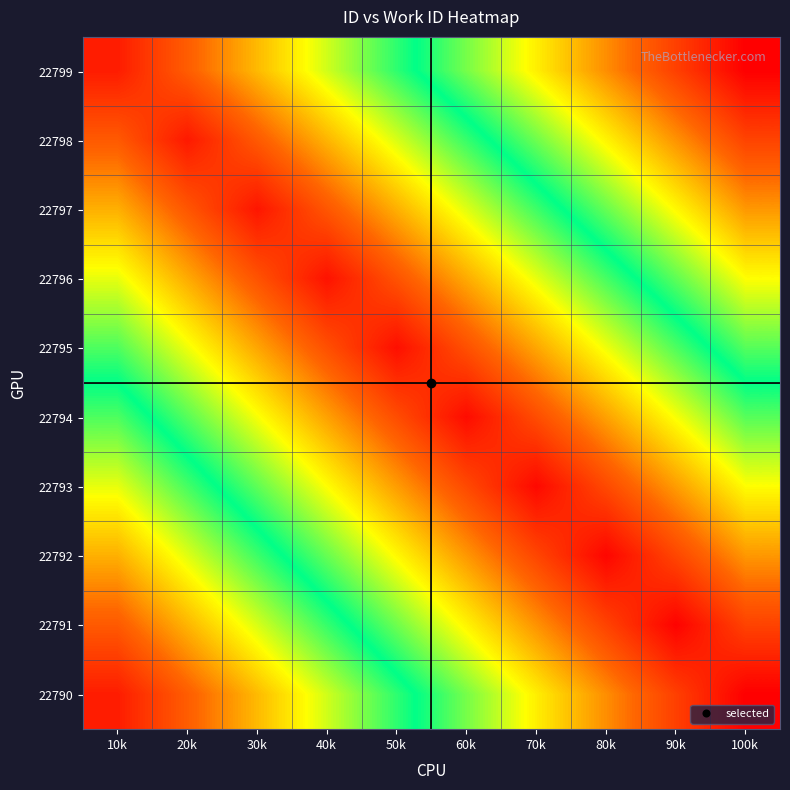

What is the spread (max minus min) of values at 10k?

85.5